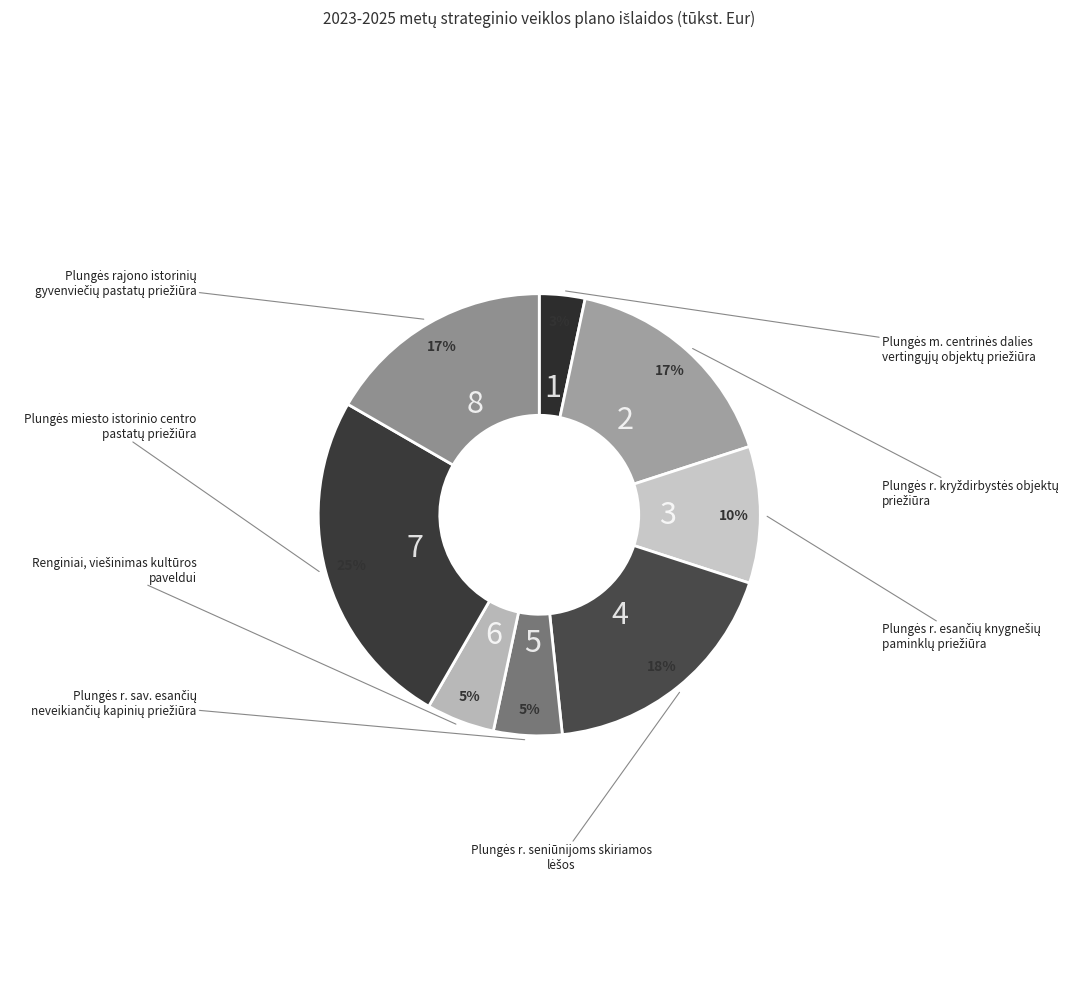

How many slices are in this pie chart?

8